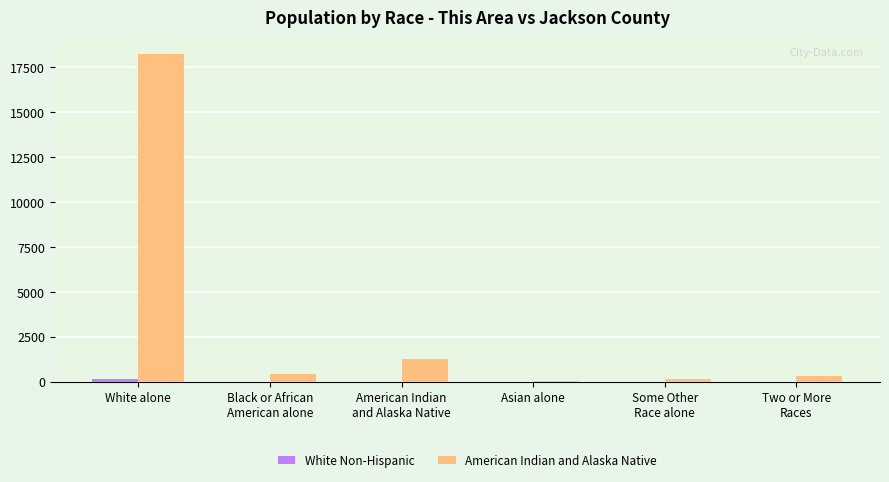

What is the maximum value shown in the chart?

18258